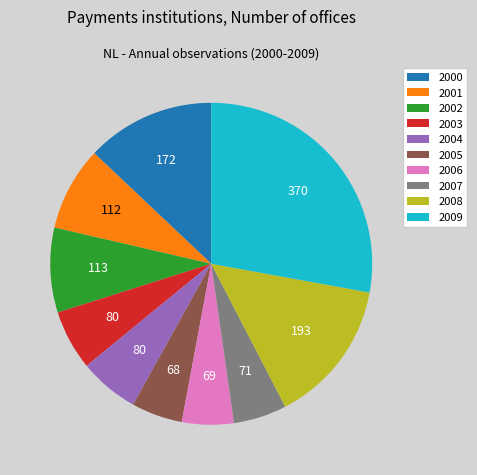

How many segments does this pie chart have?

10